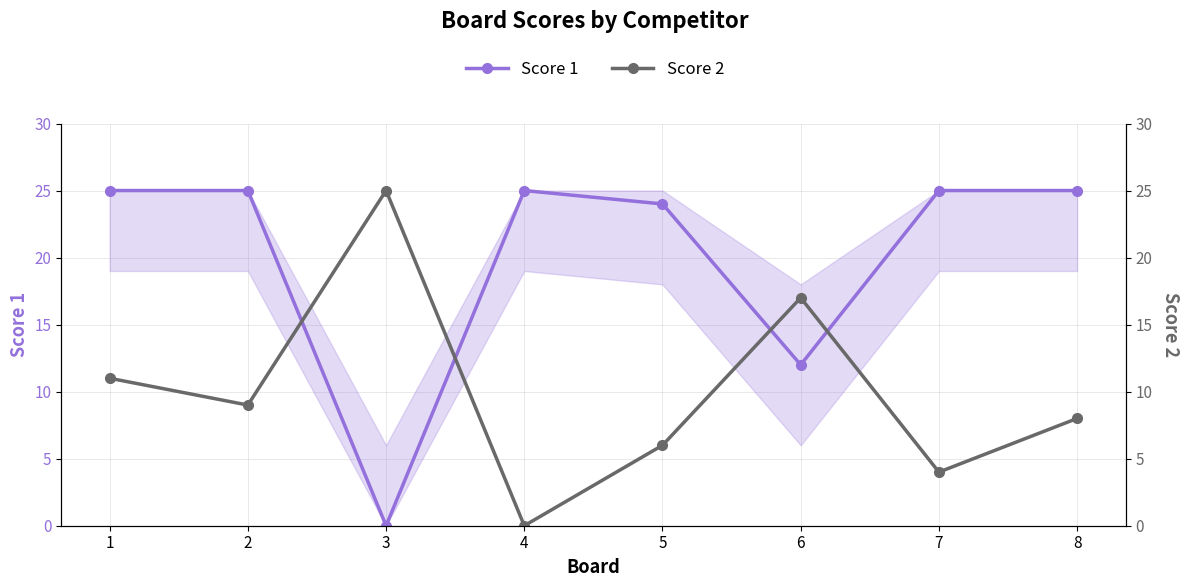

Where is Score 1 nearest to the value 12?

6